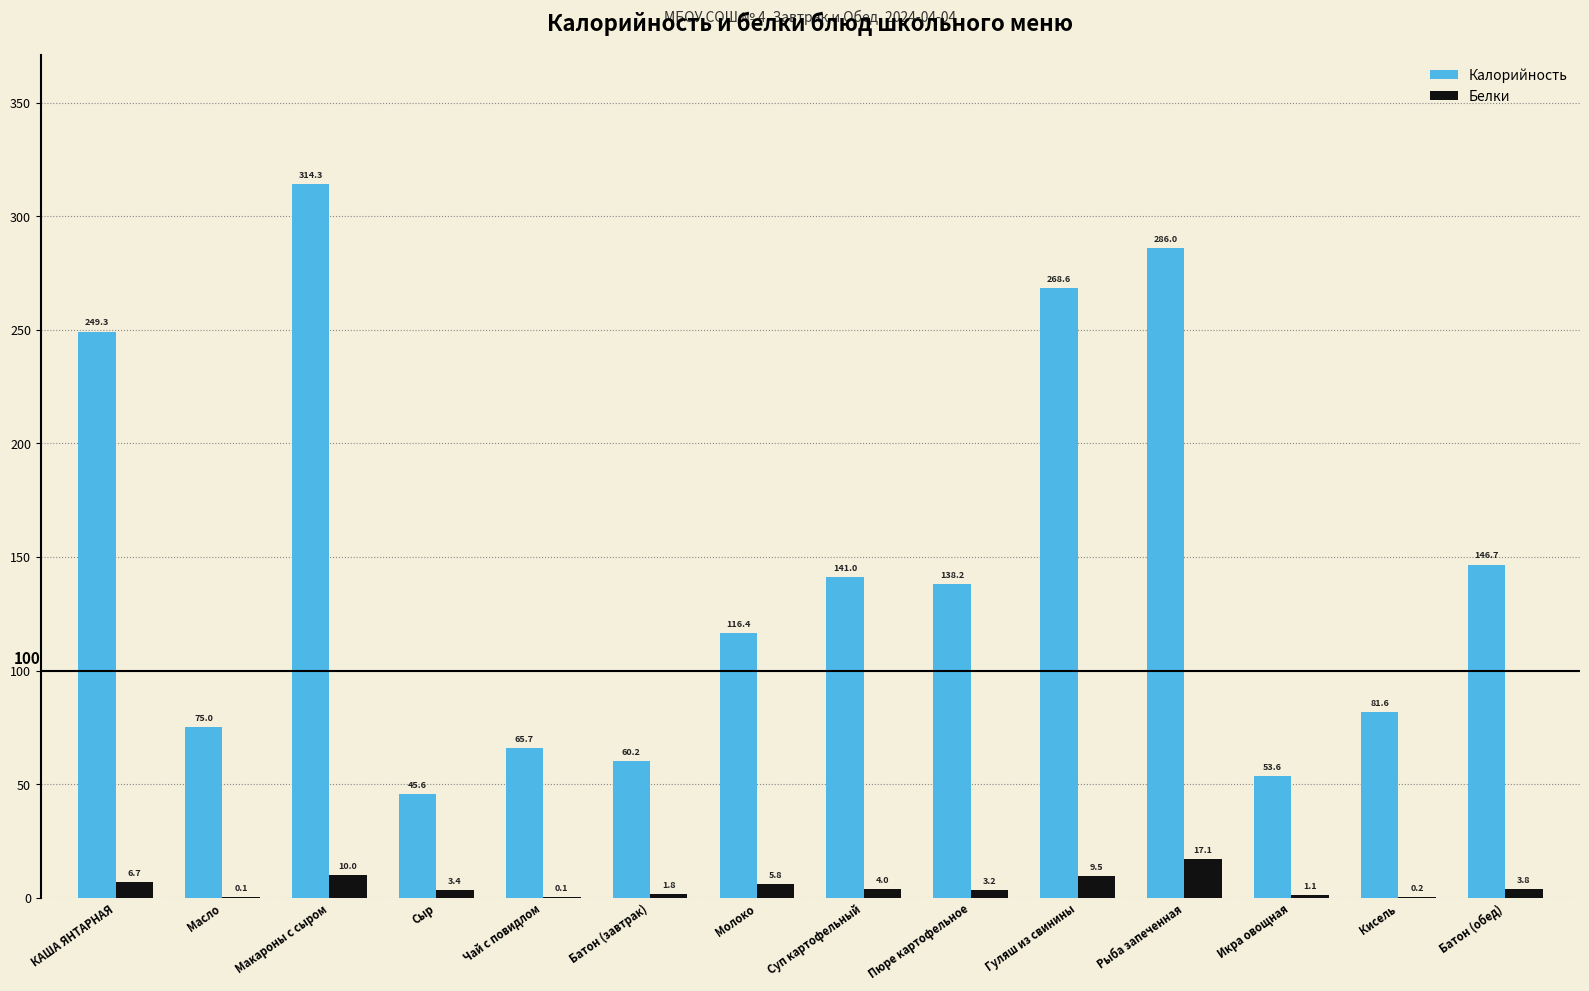

What is the difference between the Калорийность values at Молоко and Сыр?

70.8